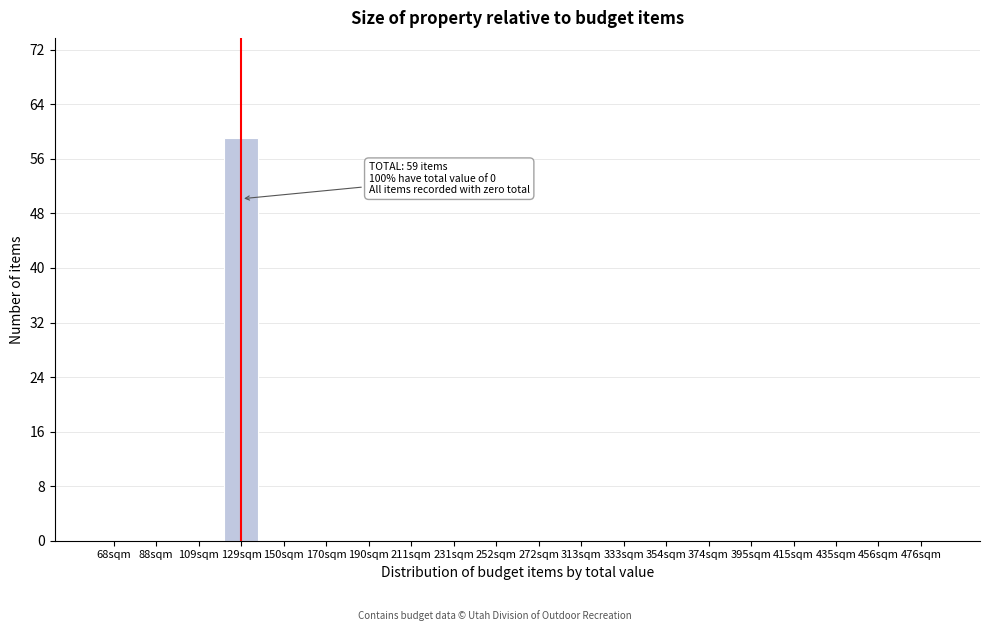

Reading right to left, what are all the values shown in this chart?

476sqm=0	456sqm=0	435sqm=0	415sqm=0	395sqm=0	374sqm=0	354sqm=0	333sqm=0	313sqm=0	272sqm=0	252sqm=0	231sqm=0	211sqm=0	190sqm=0	170sqm=0	150sqm=0	129sqm=59	109sqm=0	88sqm=0	68sqm=0